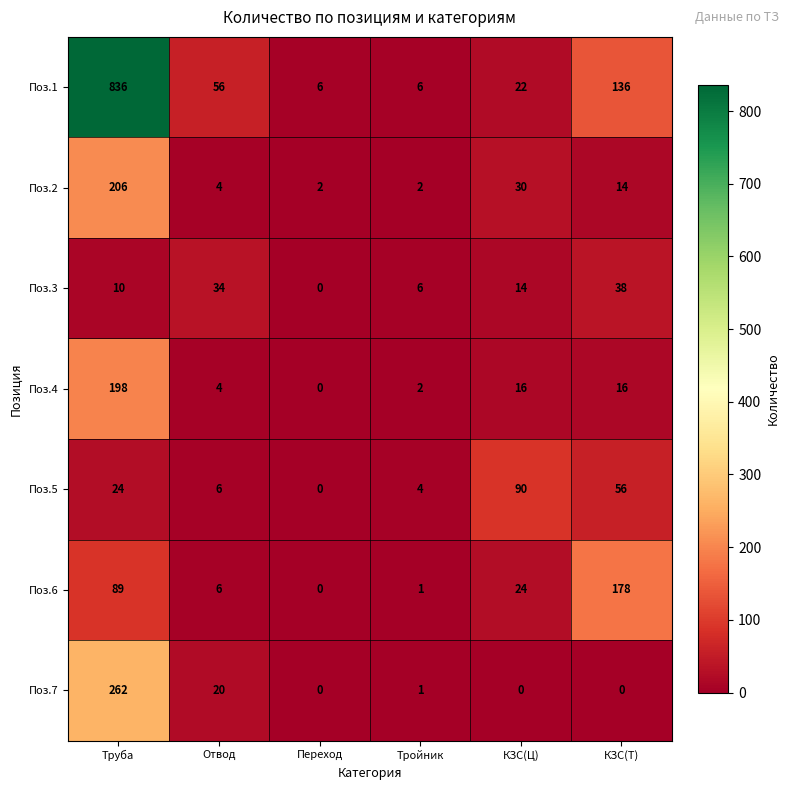

Read the Поз.4 value at Труба.

198